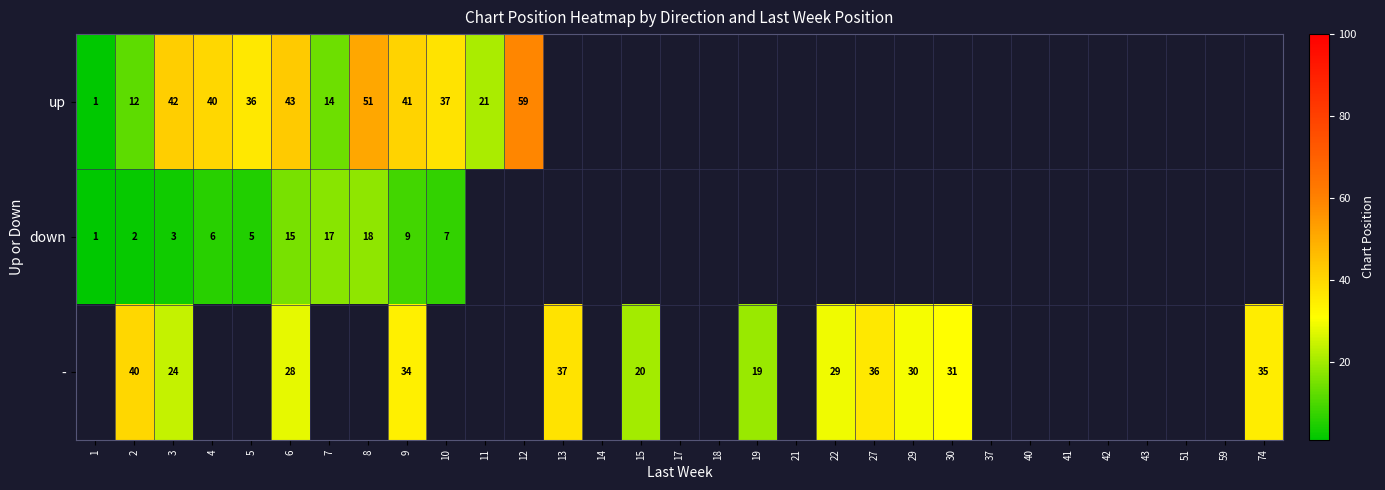

The up series shows 16 at 10. True or false?

False